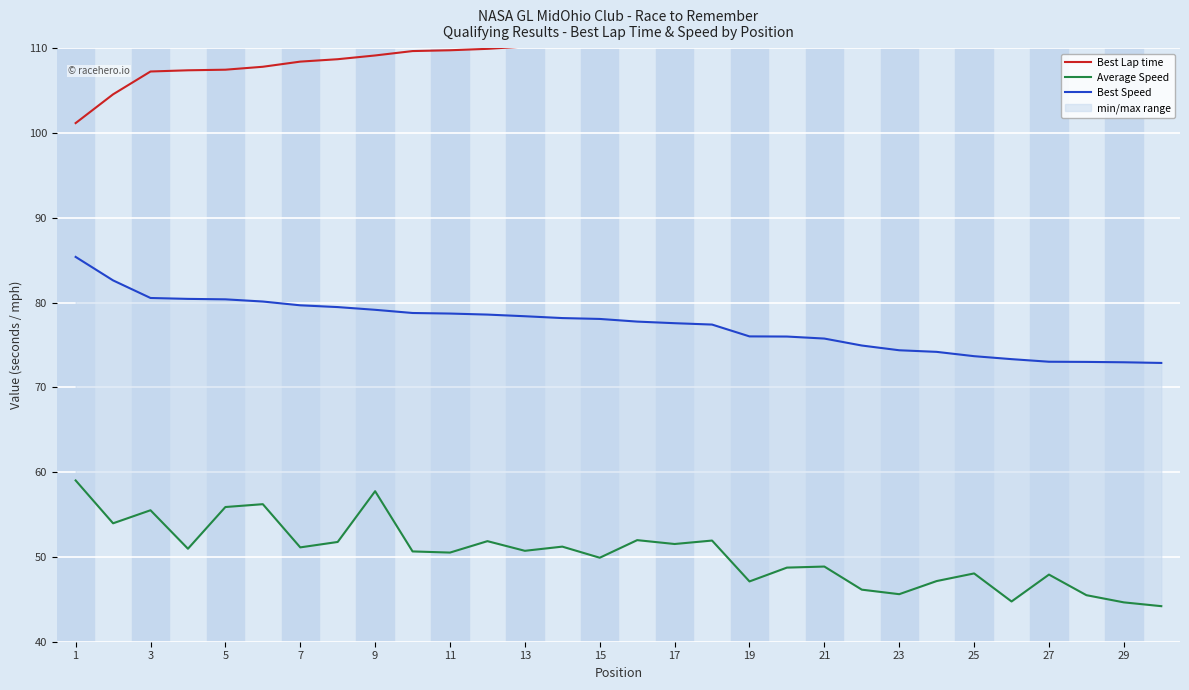

What is the minimum value shown in the chart?

44.2